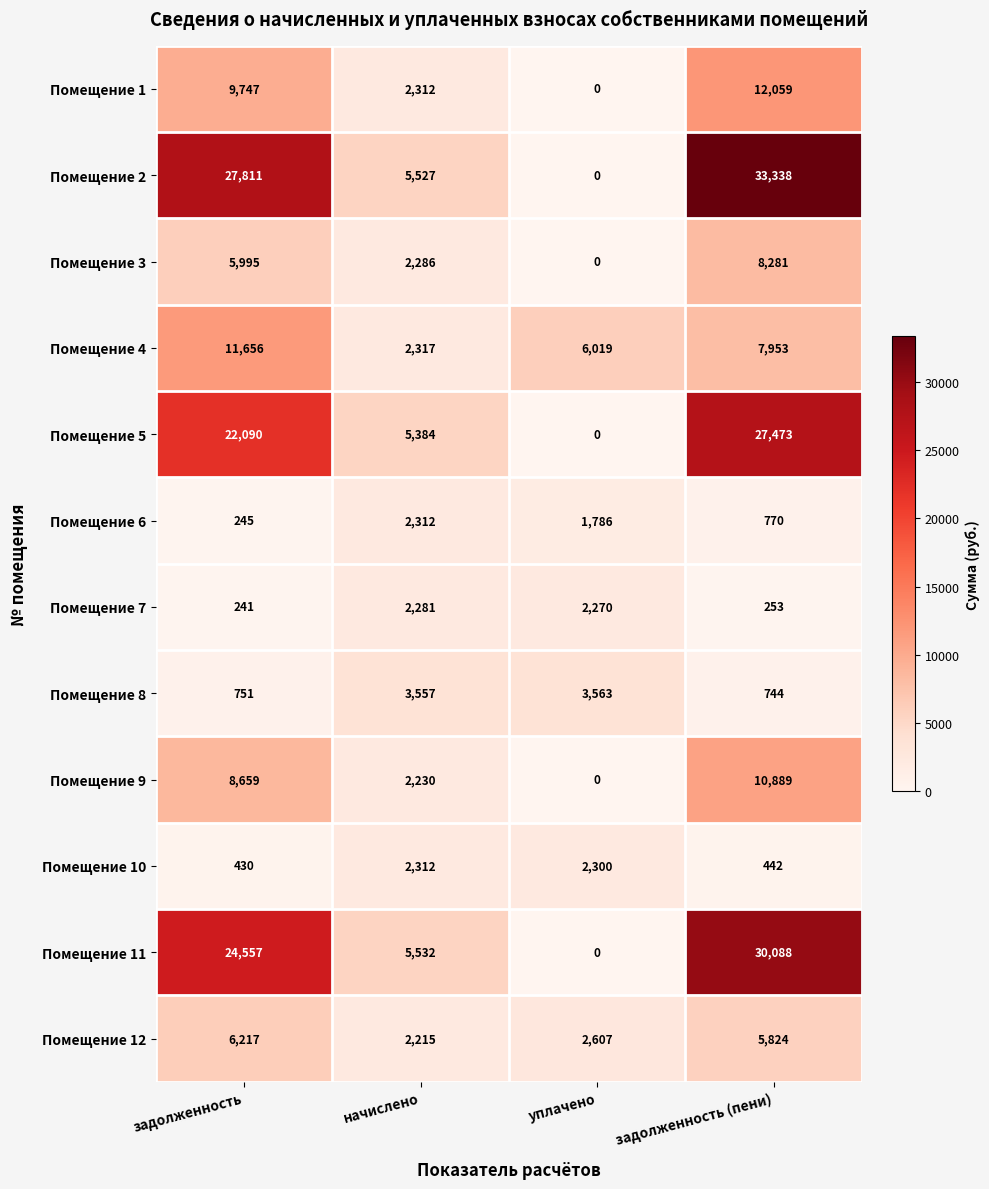

True or false: Помещение 6 has a value of 1369 at задолженность (пени).

False